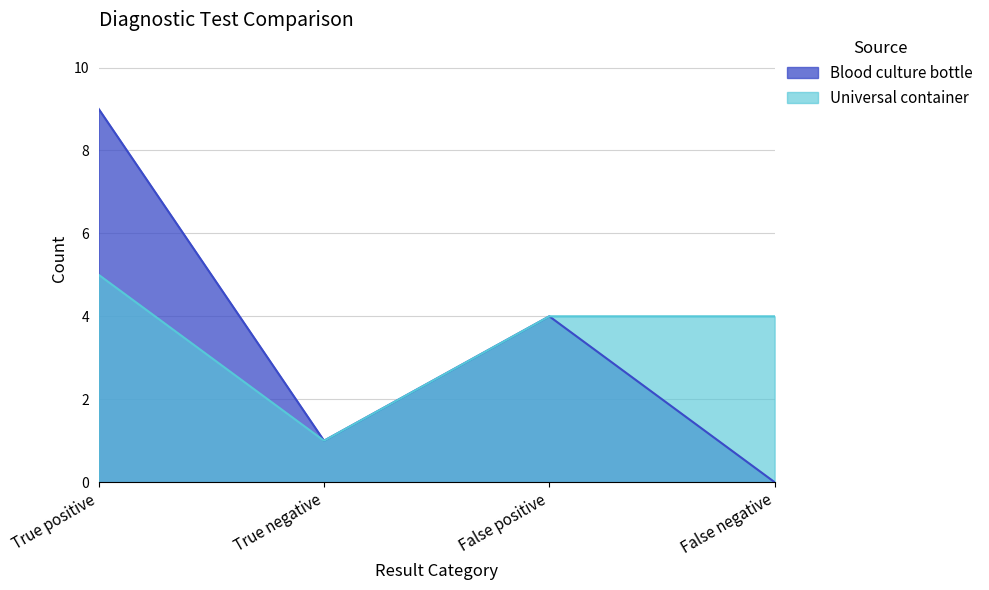

Reading left to right, what are all the values shown in this chart?

Blood culture bottle: True positive=9	True negative=1	False positive=4	False negative=0
Universal container: True positive=5	True negative=1	False positive=4	False negative=4